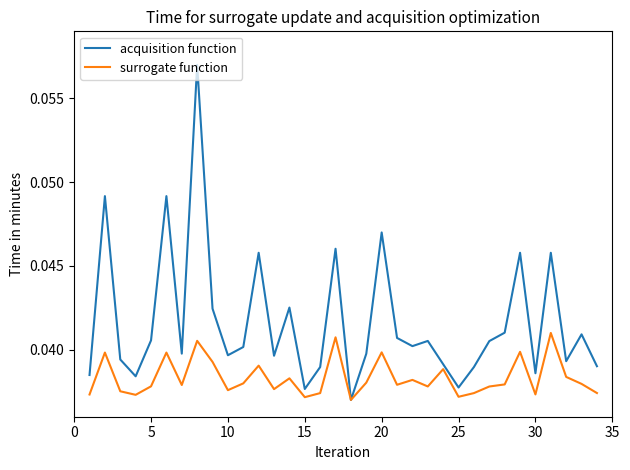

Rank the series by their average value, from highest to lowest.

acquisition function, surrogate function